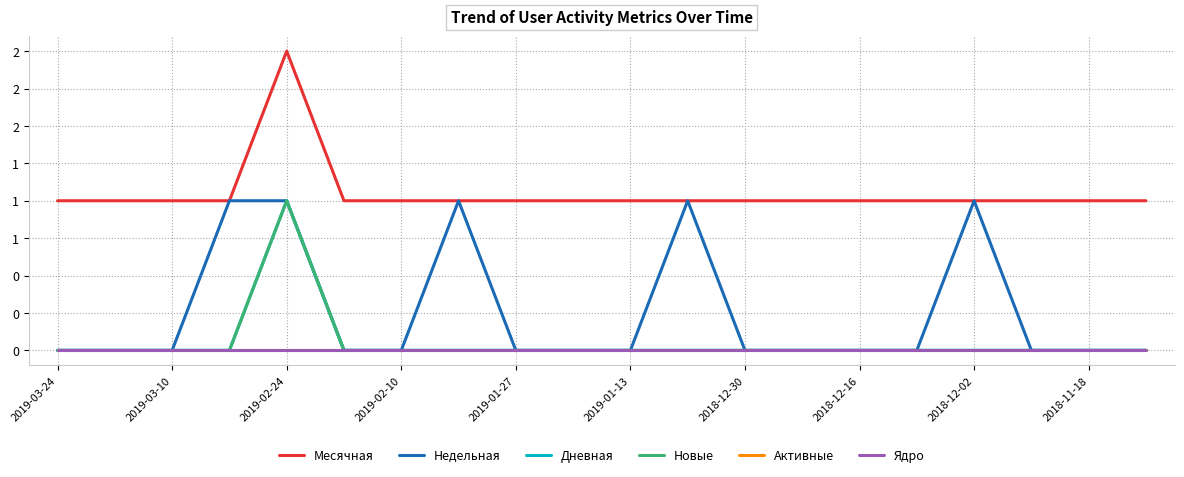

At how many categories does at least one series exceed 0?

20